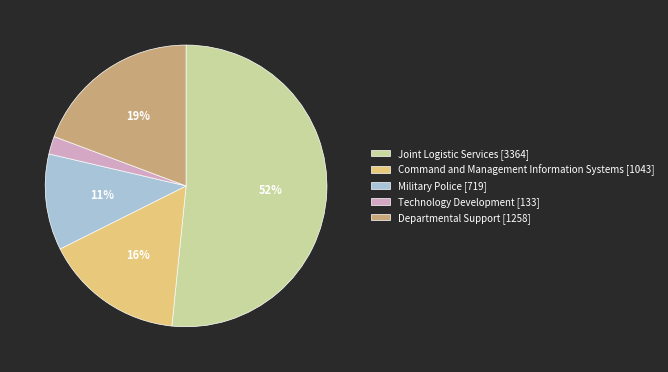

Rank the categories by value from highest to lowest.

Joint Logistic Services, Departmental Support, Command and Management Information Systems, Military Police, Technology Development